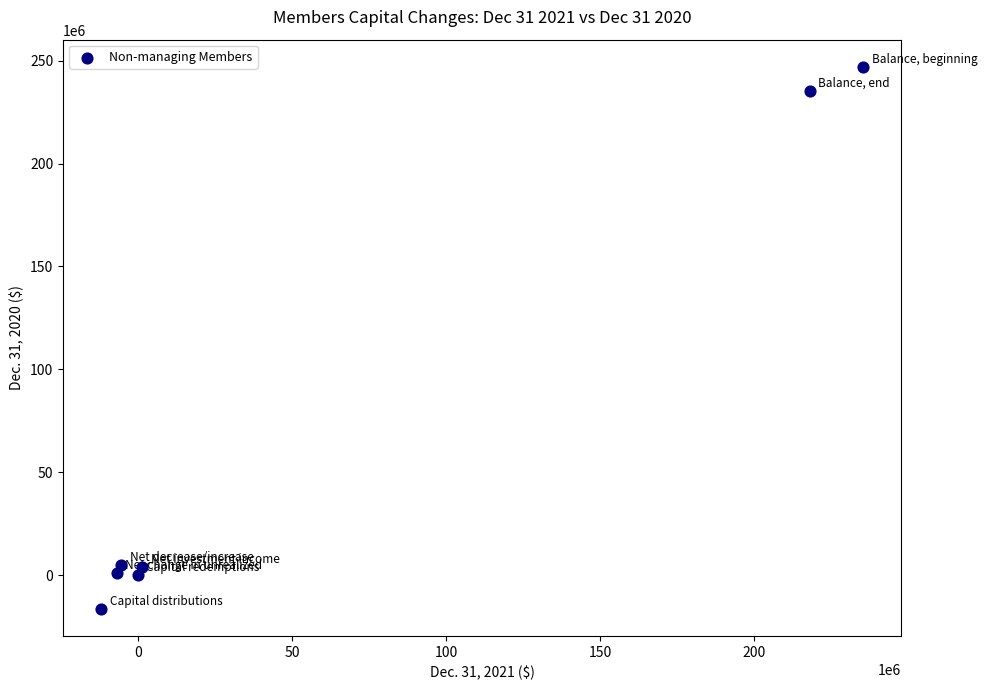

What is the average X value?

61538352